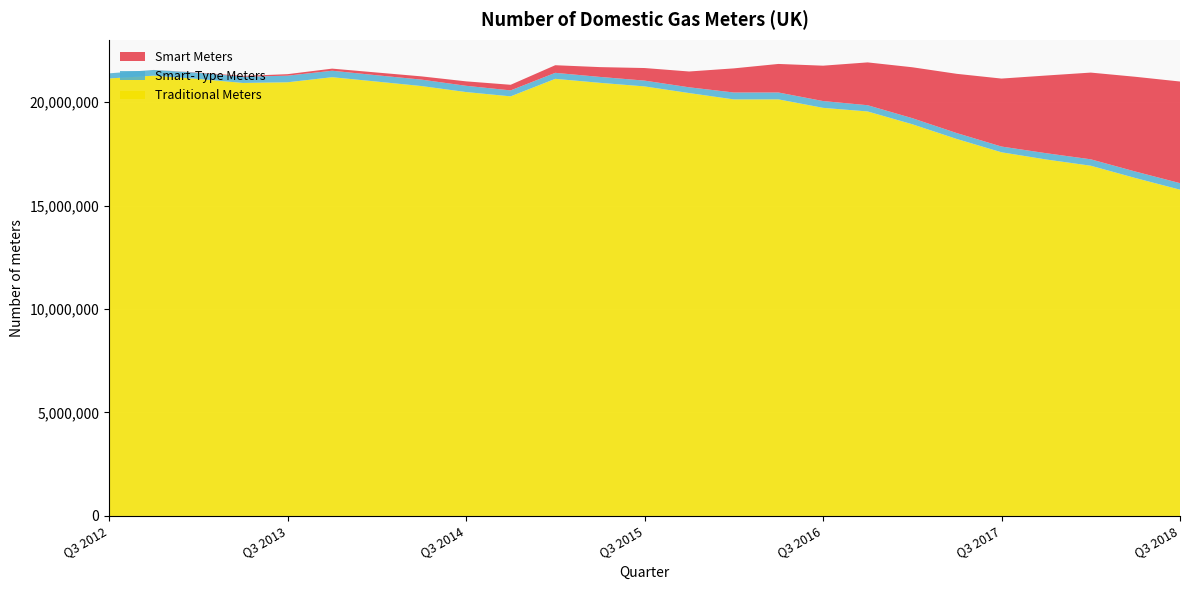

Reading right to left, transcribe all the data shown in this chart.

Smart Meters: 4910018	4578464	4189869	3753303	3284119	2863132	2459603	2069121	1708885	1379036	1164957	763341	607412	473819	367857	270589	215069	156190	132972	101728	72113	39337	11991	1461	124
Smart-Type Meters: 316175	313011	309915	303714	277636	285180	293809	301786	328067	332022	333993	278065	280519	285697	290443	288354	301925	310776	305495	312256	319445	300537	298878	276050	246496
Traditional Meters: 15766202	16329954	16924334	17225400	17573389	18214948	18928594	19545784	19721073	20130875	20128588	20435455	20756625	20929480	21122165	20275894	20484103	20774487	20989449	21201471	20955620	20923634	21118073	21274934	21140557